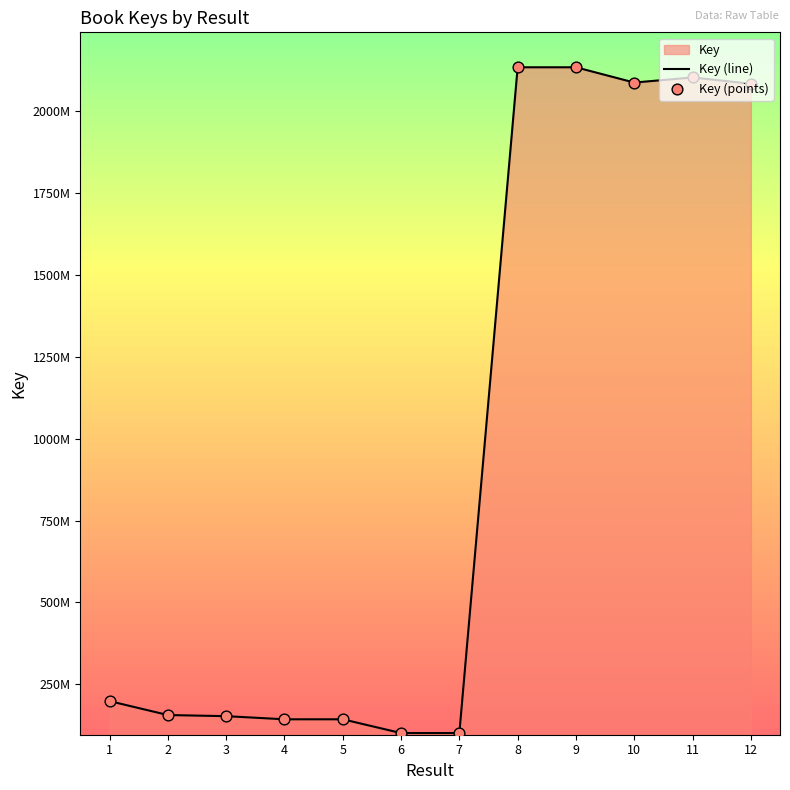

Which series has the widest spread of Y values?

Key (line)